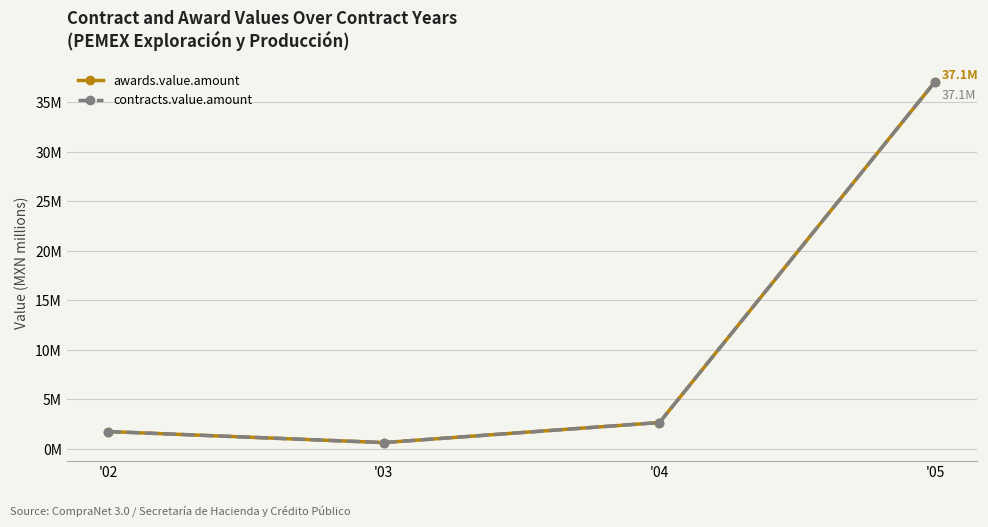

Reading right to left, extract all data points from this chart.

awards.value.amount: '05=37.1	'04=2.6	'03=0.6	'02=1.7
contracts.value.amount: '05=37.1	'04=2.6	'03=0.6	'02=1.7